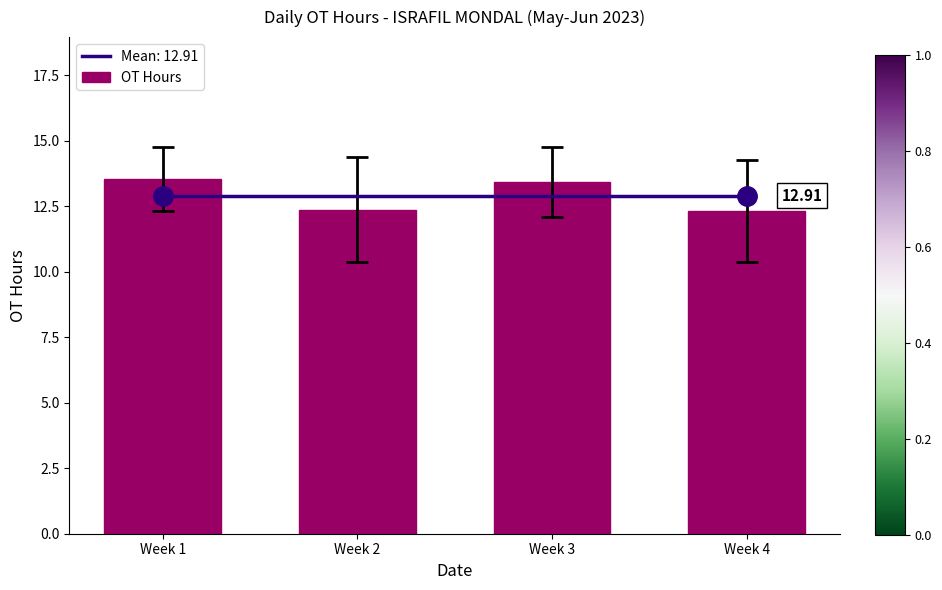

What is the ratio of the value at Week 3 to the value at Week 4?

1.1